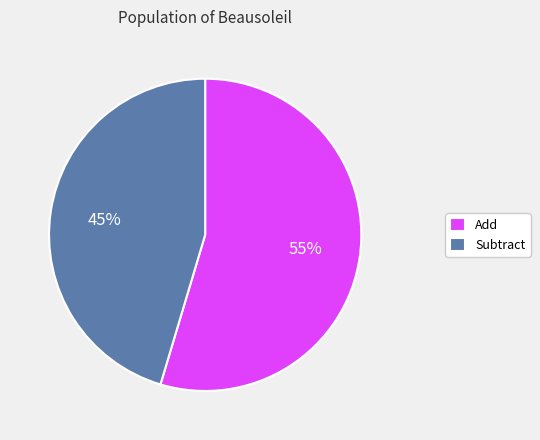

Combined, do Subtract and Add account for over 50%?

Yes